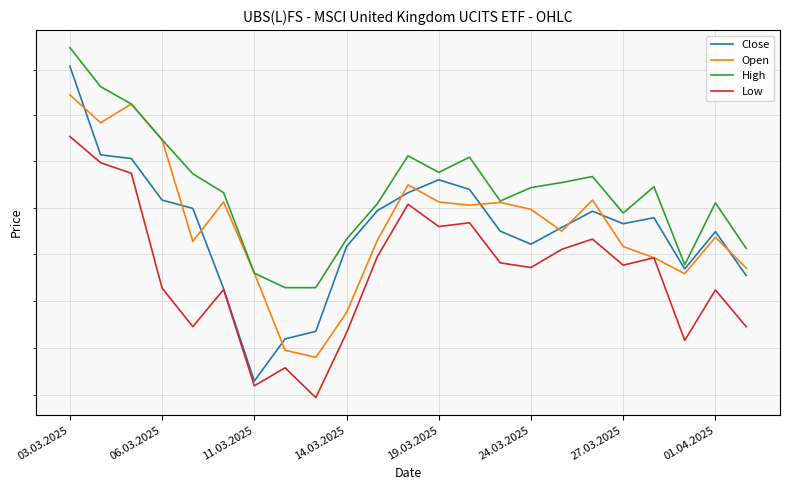

Where is Low nearest to the value 15274?

27.03.2025